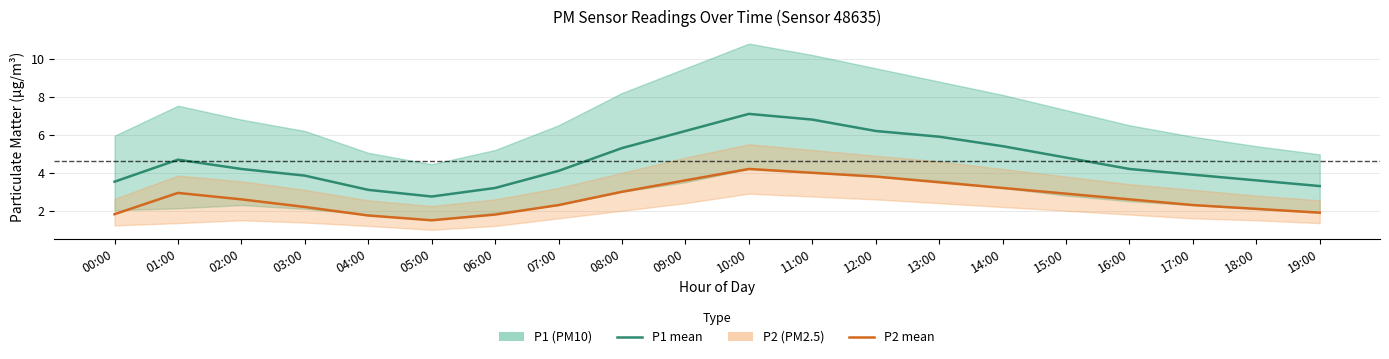

Rank the series by their average value, from highest to lowest.

P1 (PM10), P2 (PM2.5)